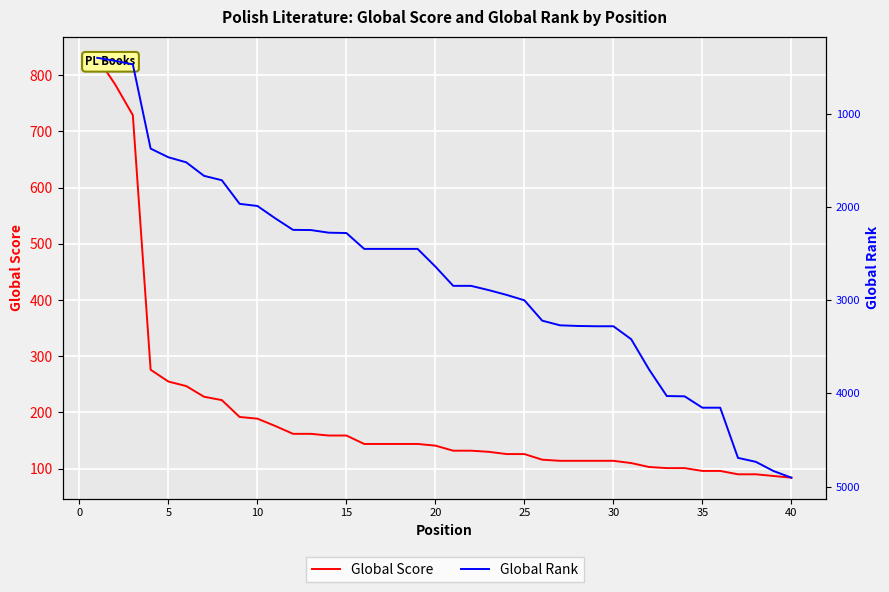

Reading left to right, what are all the values shown in this chart?

Global Score: 831	784	729	276	255	247	228	222	192	189	176	162	162	159	159	144	144	144	144	141	132	132	130	126	126	116	114	114	114	114	110	103	101	101	96	96	90	90	87	84
Global Rank: 403	435	473	1376	1469	1523	1668	1715	1968	1991	2123	2247	2249	2277	2281	2451	2451	2451	2451	2641	2847	2847	2893	2944	3002	3220	3270	3277	3280	3280	3419	3742	4028	4031	4153	4153	4691	4733	4832	4903